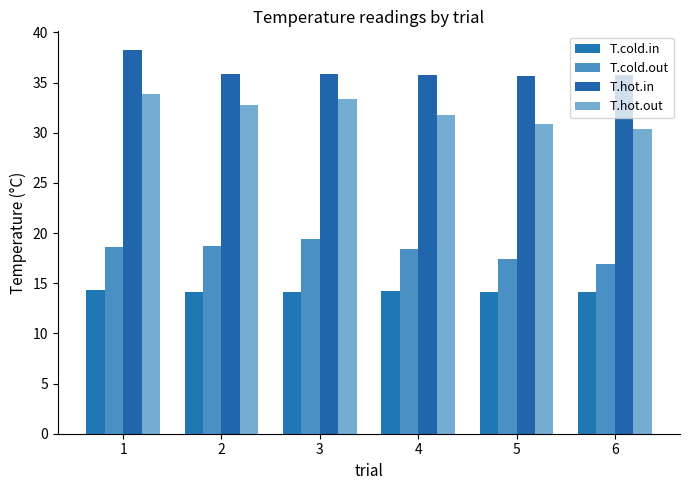

What is the difference between the maximum and minimum values in the T.hot.in series?

2.5